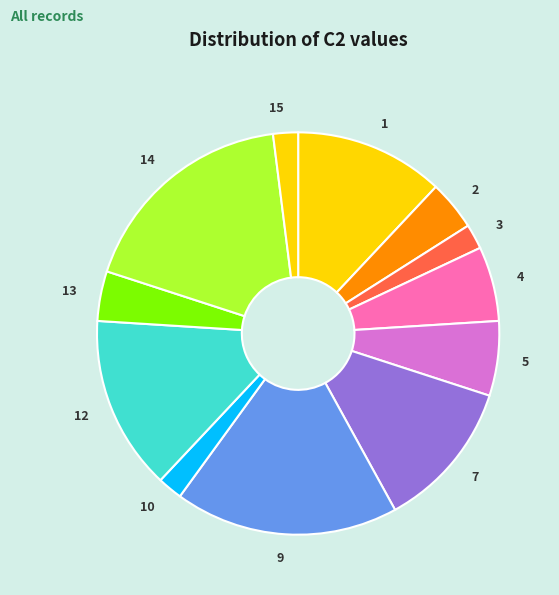

How many segments does this pie chart have?

12